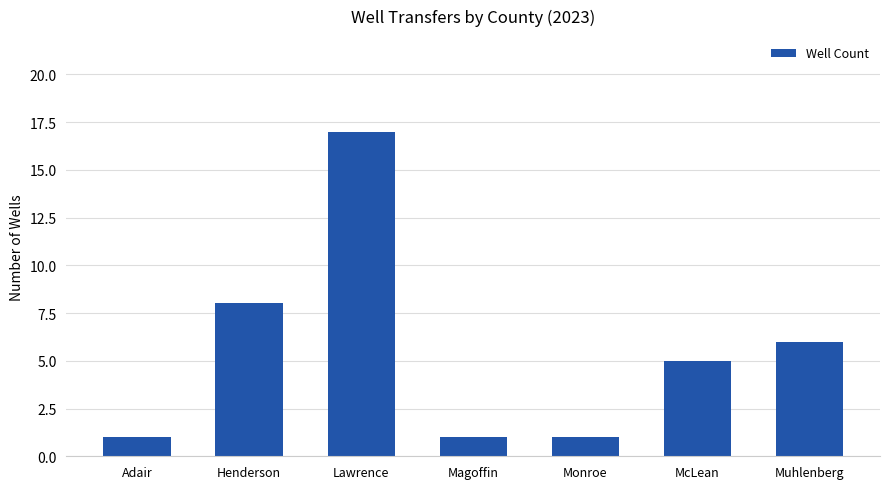

Reading left to right, what are all the values shown in this chart?

1	8	17	1	1	5	6